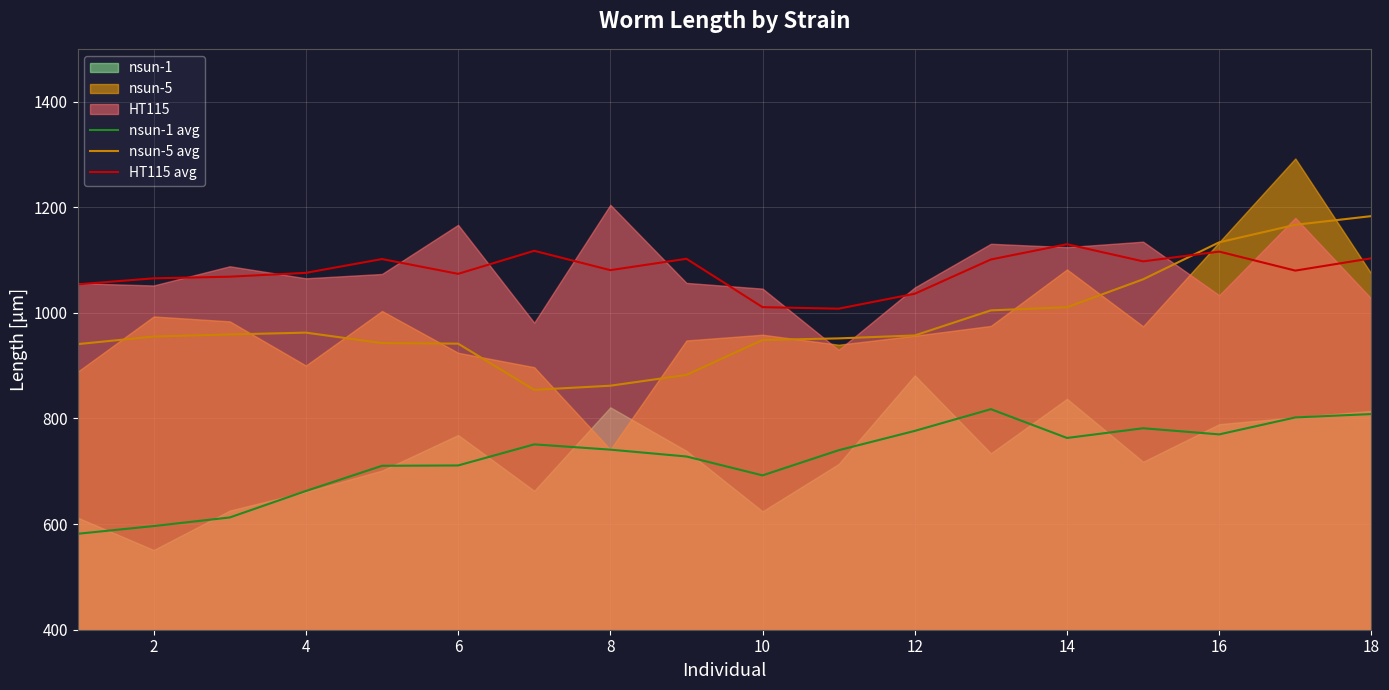

Which series has the widest spread of values?

nsun-5 avg